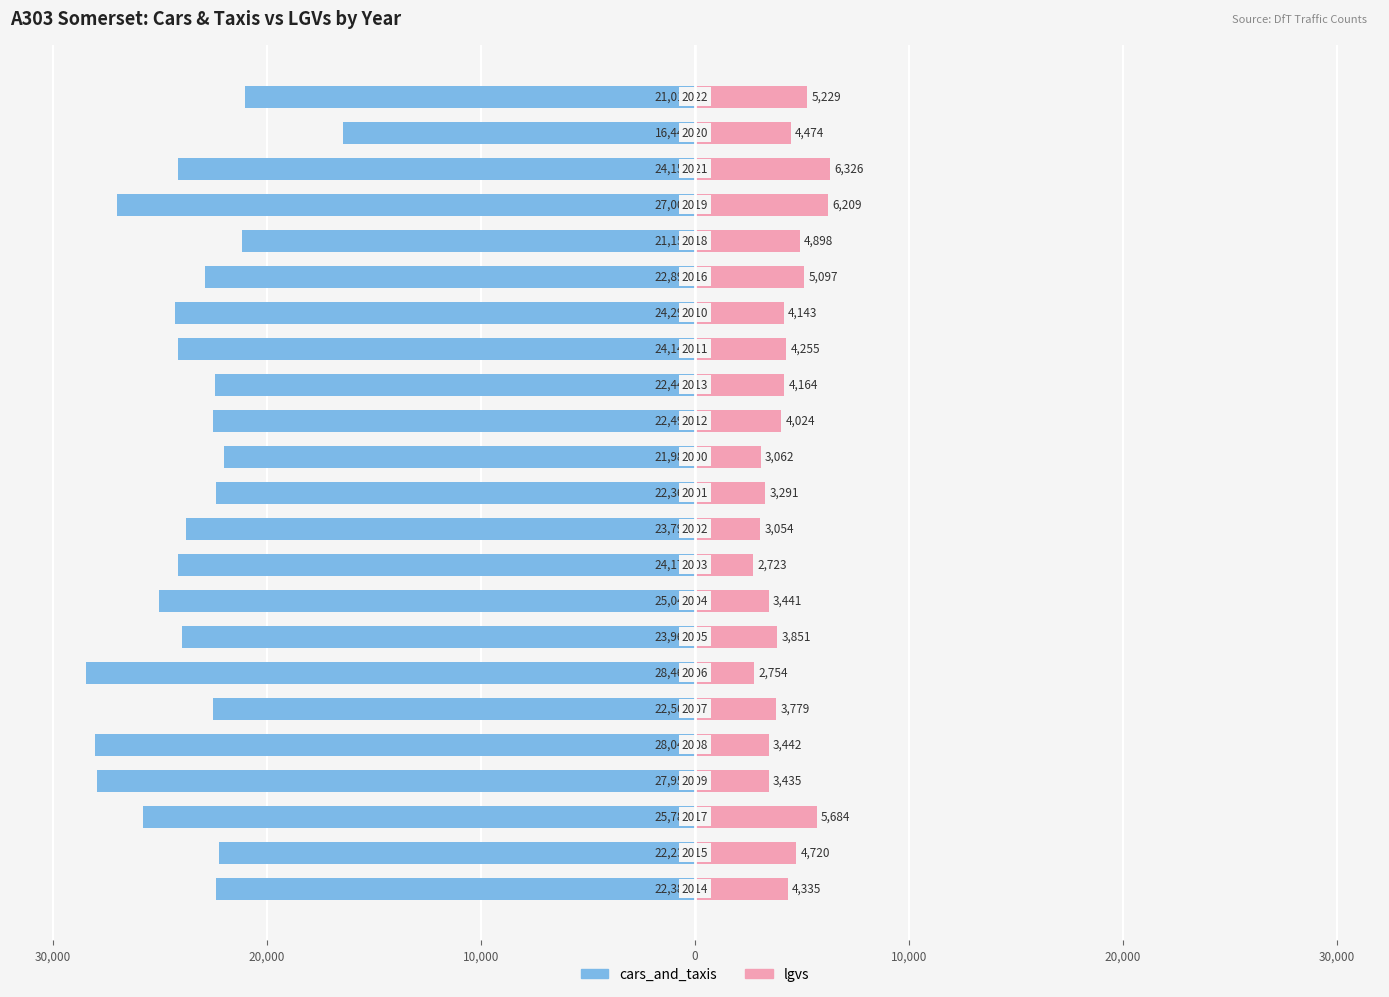

What is the maximum value for cars_and_taxis?

-16441